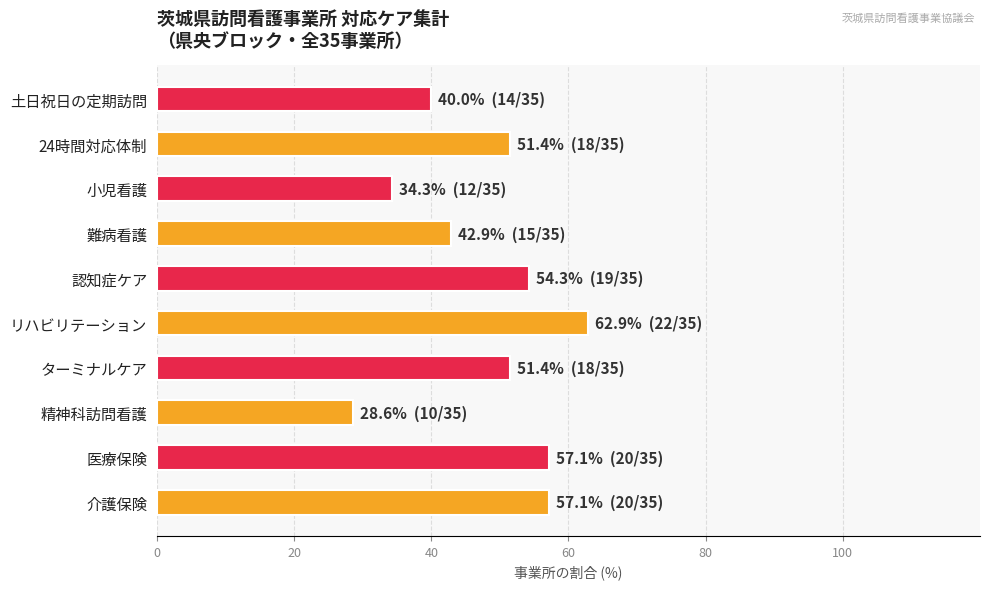

What value does the data have at 介護保険?

57.1